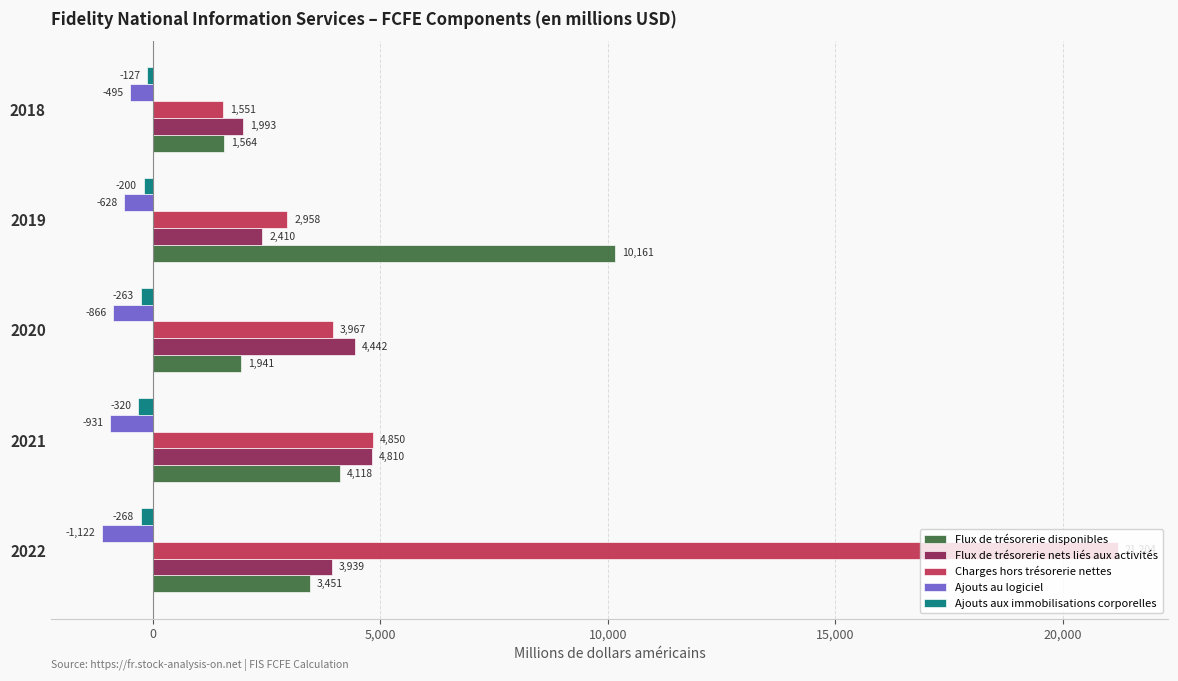

Which series has the widest spread of values?

Charges hors trésorerie nettes